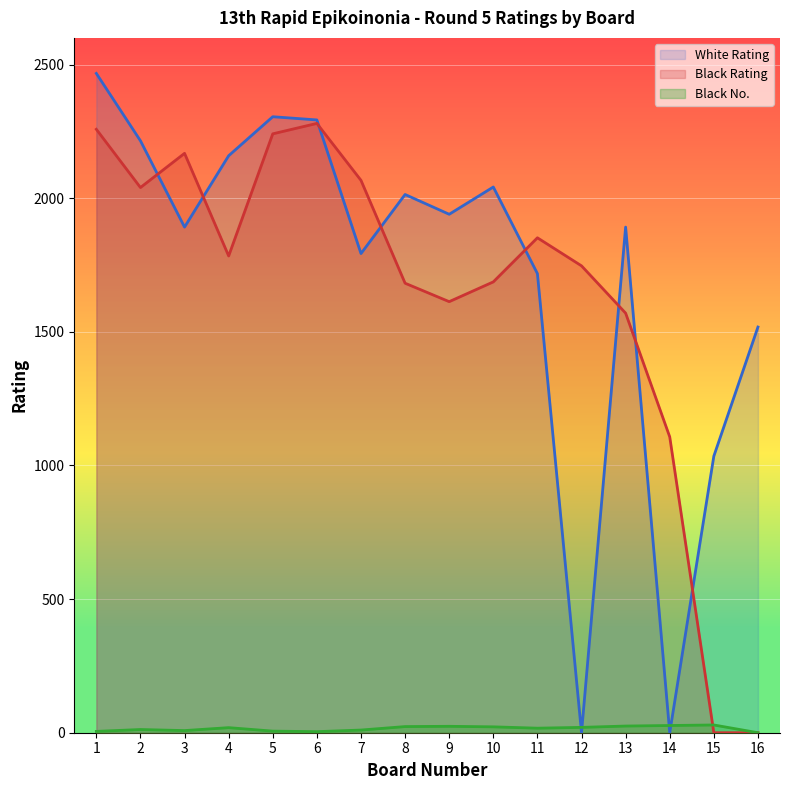

What is the spread (max minus min) of values at 15?

1035